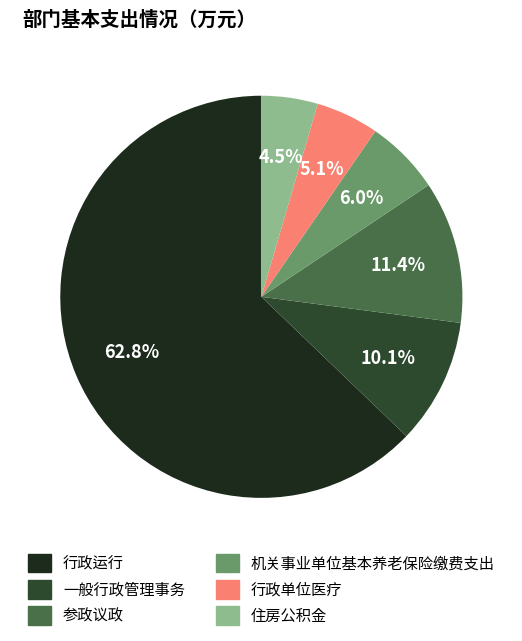

To the nearest percent, what portion does 参政议政 represent?

11%